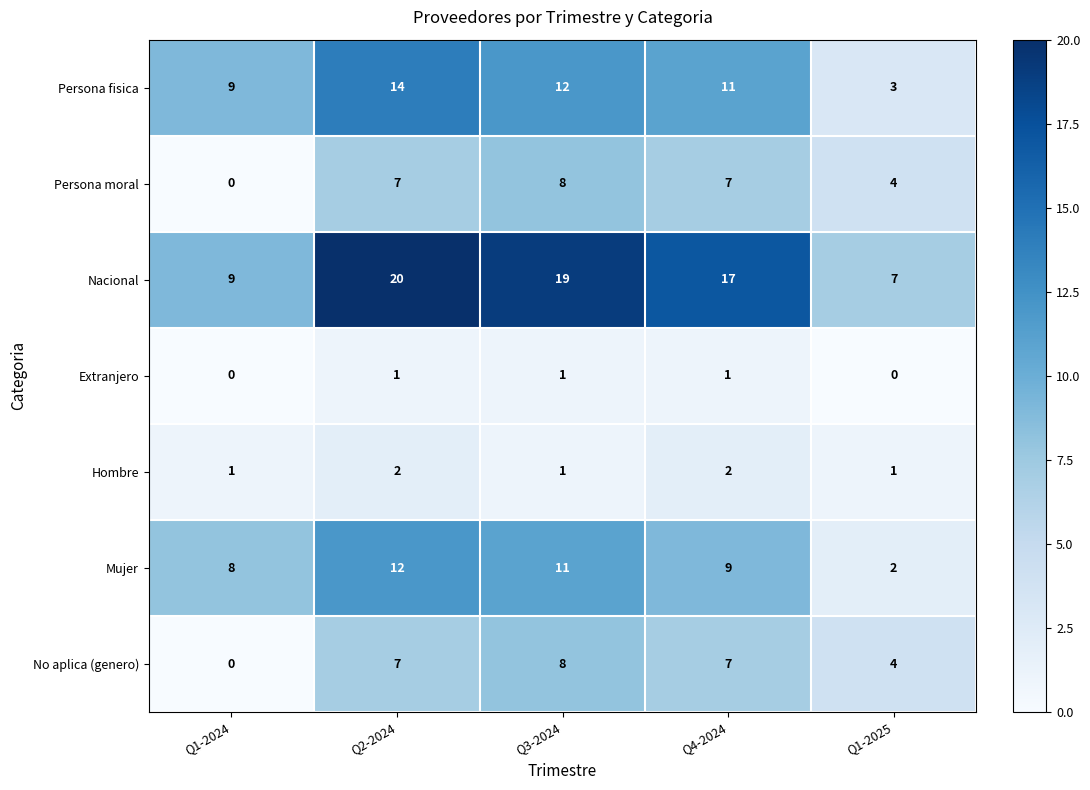

True or false: Persona moral has a value of 12 at Q4-2024.

False